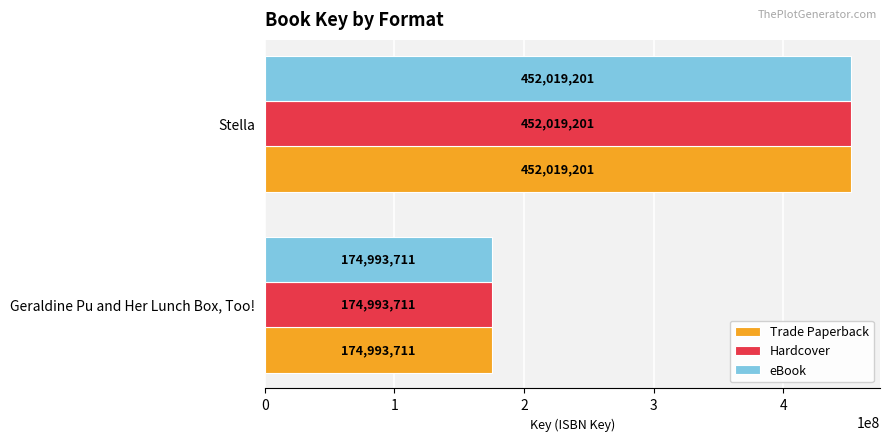

What are all the series names shown in the legend?

Trade Paperback, Hardcover, eBook